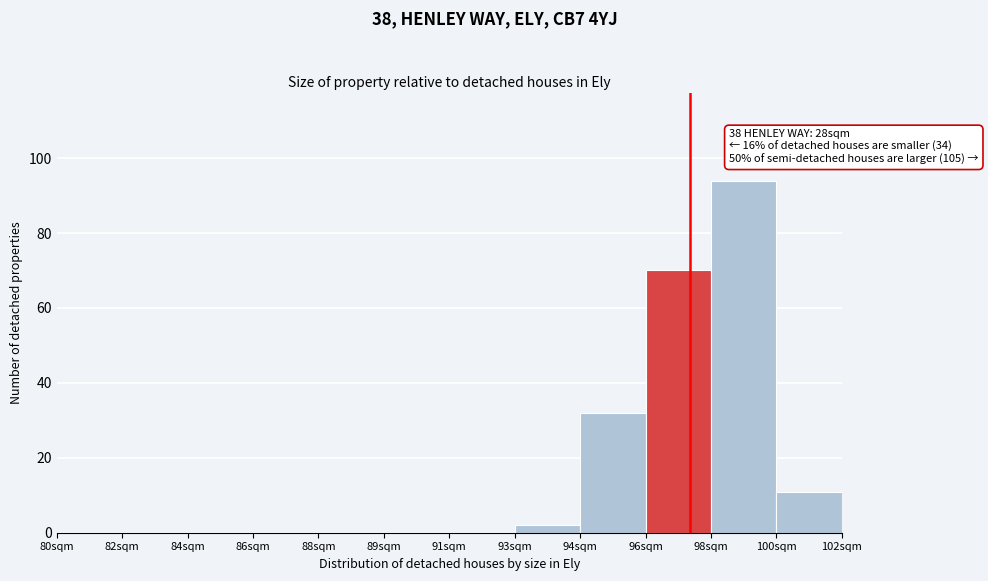

Reading right to left, transcribe all the data shown in this chart.

100sqm=11	98sqm=94	96sqm=70	94sqm=32	93sqm=2	91sqm=0	89sqm=0	88sqm=0	86sqm=0	84sqm=0	82sqm=0	80sqm=0